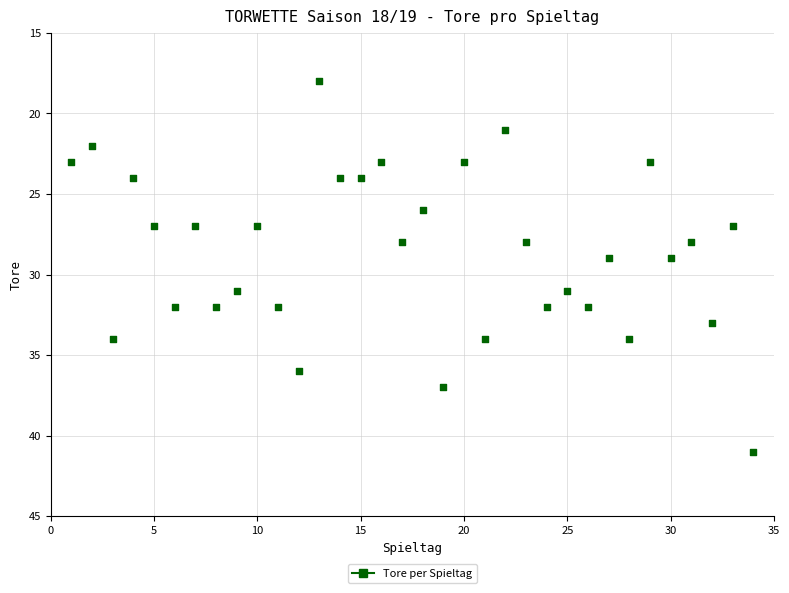

What is the range of X values (max minus min)?

33